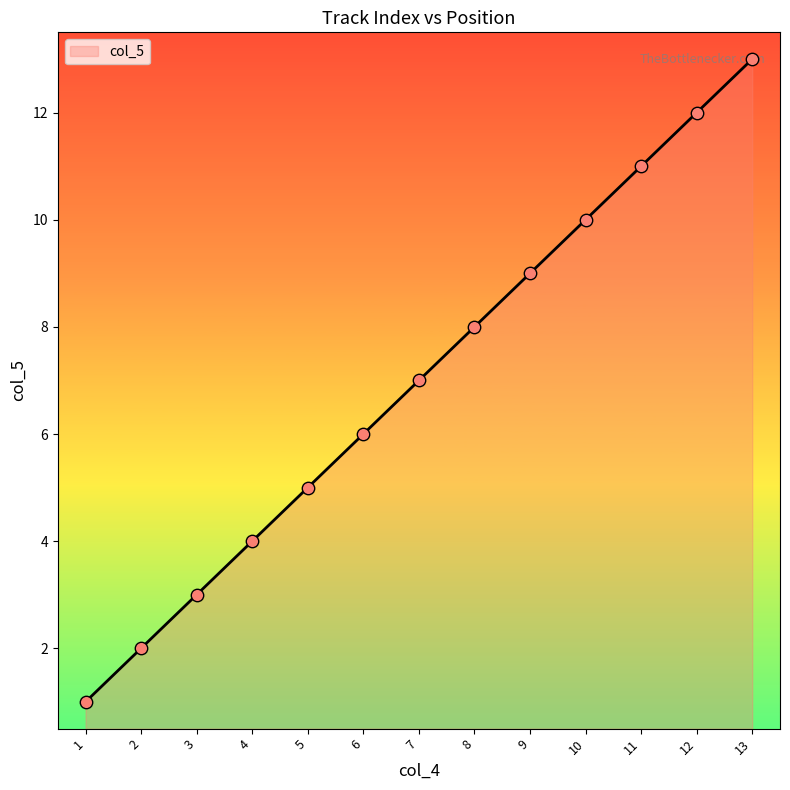

What is the change in value from 12 to 13?

+1